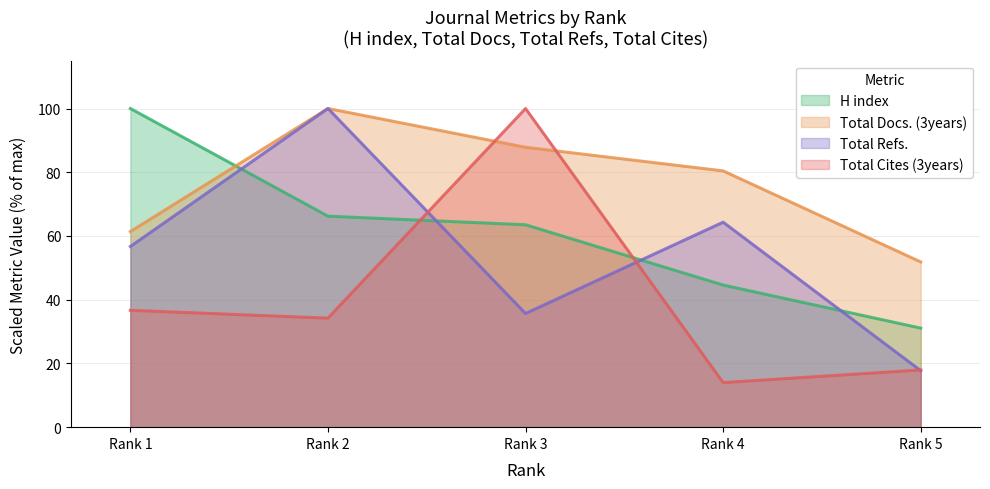

True or false: Total Docs. (3years) has more than 1 interior local peaks.

False